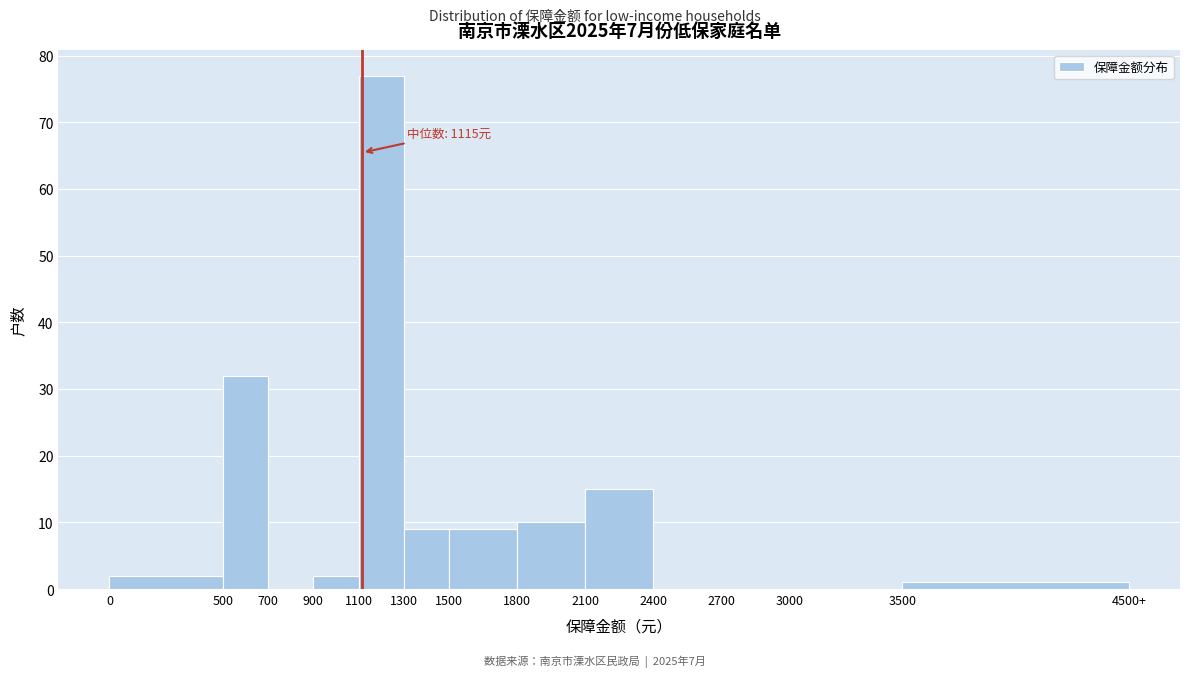

Reading left to right, list all the values displayed in this chart.

0=2	500=32	700=0	900=2	1100=77	1300=9	1500=9	1800=10	2100=15	2400=0	2700=0	3000=0	3500=1